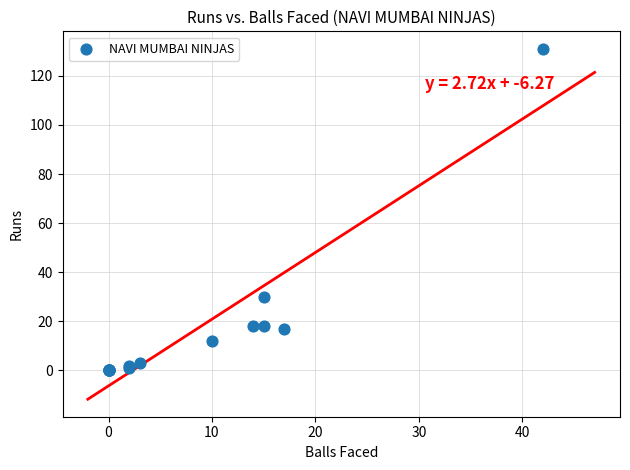

What Y value in the scatter plot is closest to 65?

30